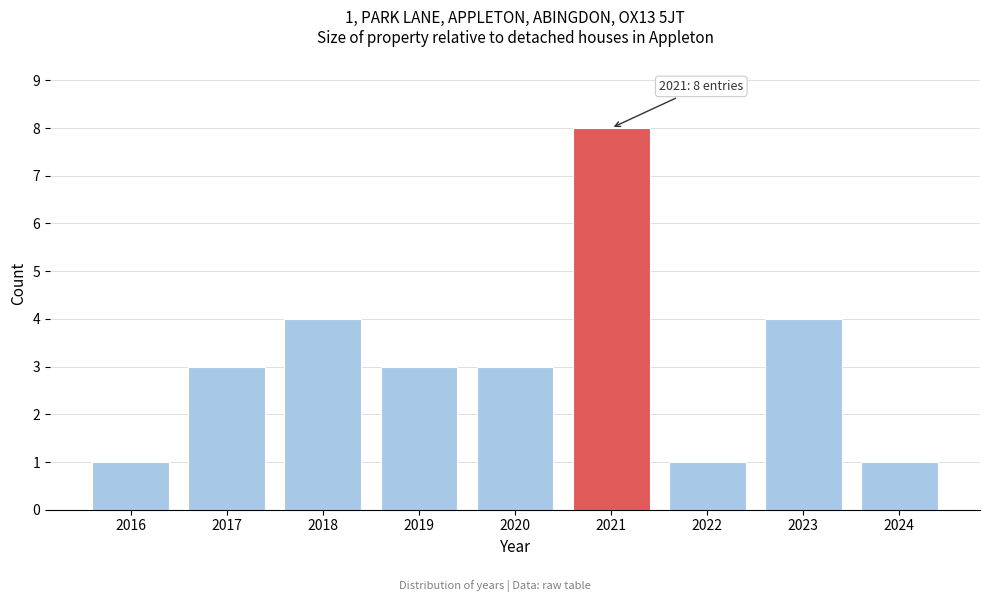

Which range on the x-axis has the tallest bar?

2020.5 to 2021.5